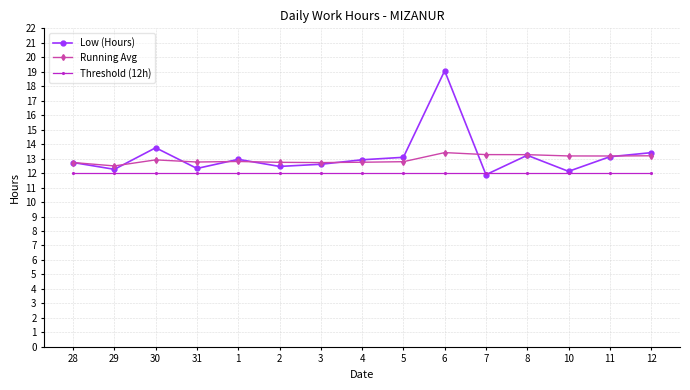

What are all the series names shown in the legend?

Low (Hours), Running Avg, Threshold (12h)